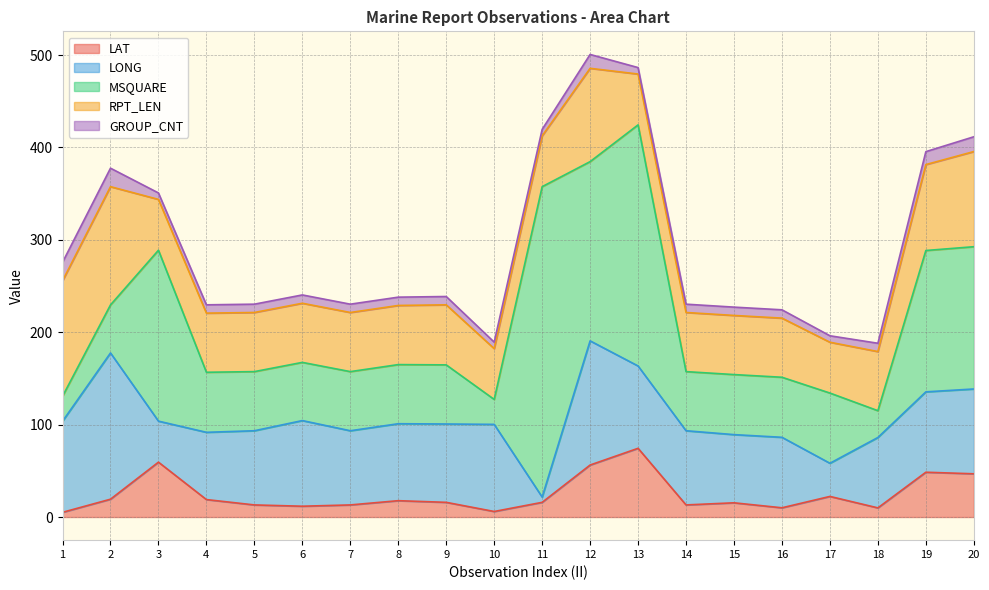

What is the difference between the maximum and second lowest values in the RPT_LEN series?

73.0